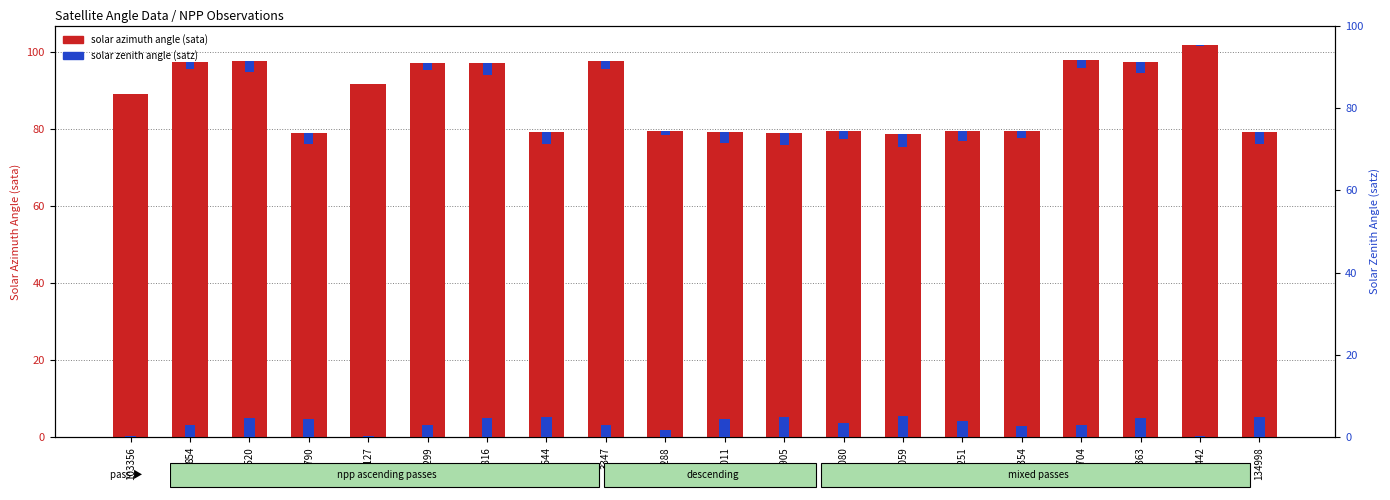

Read the solar azimuth angle (sata) value at 103356.

89.2